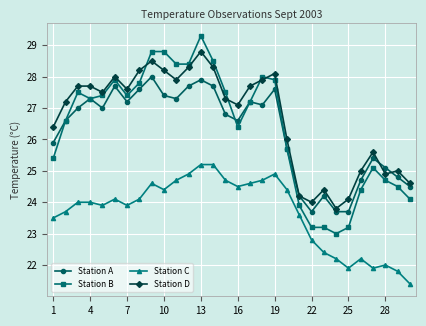

Which series has the largest total across all categories?

Station D